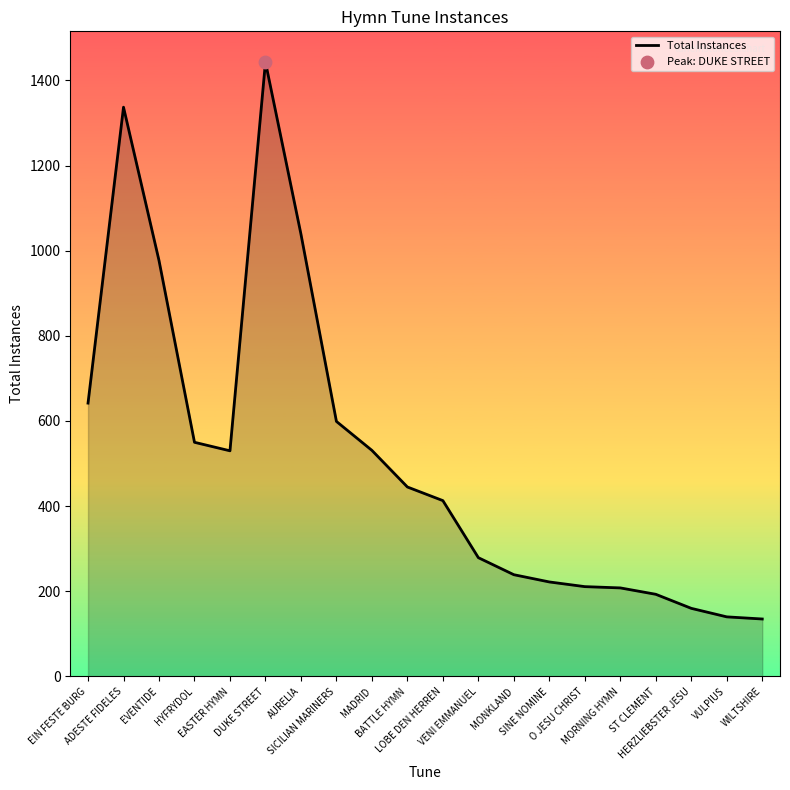

What is the change in value from SINE NOMINE to ST CLEMENT?

-29